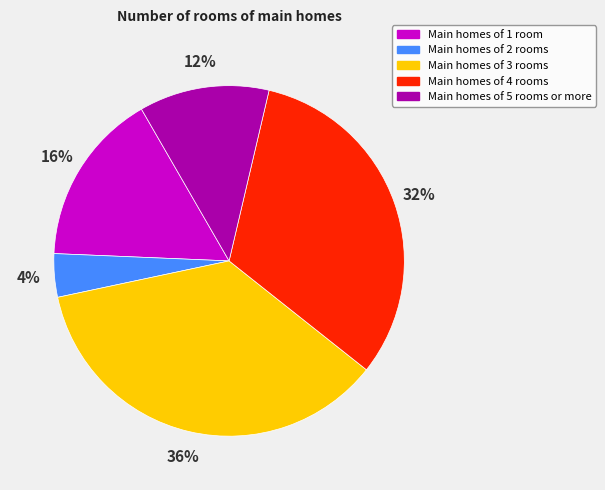

The Main homes of 5 rooms or more slice represents 24% of the pie. True or false?

False